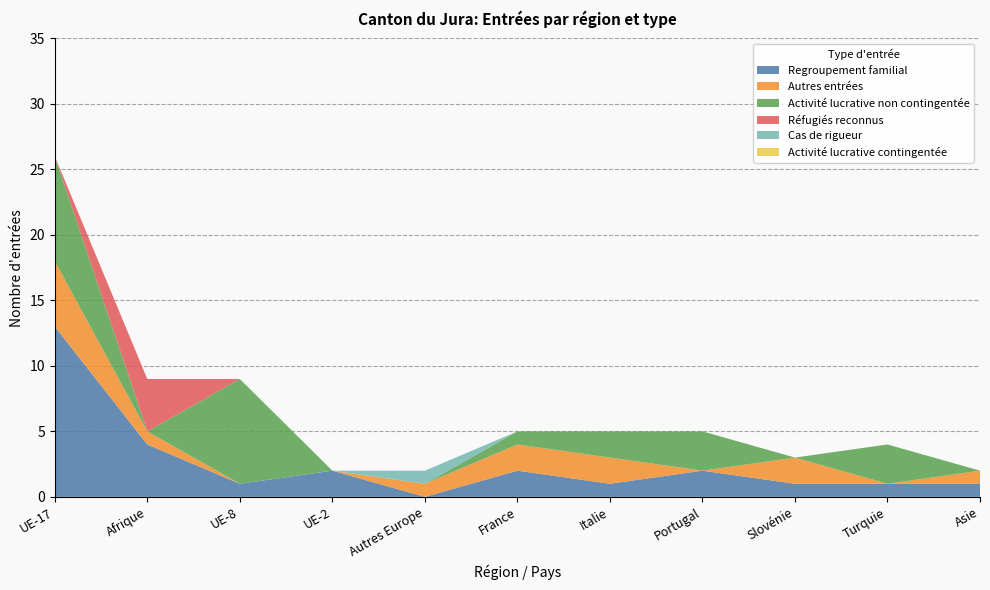

Reading left to right, extract all data points from this chart.

Regroupement familial: 13	4	1	2	0	2	1	2	1	1	1
Autres entrées: 5	1	0	0	1	2	2	0	2	0	1
Activité lucrative non contingentée: 8	0	8	0	0	1	2	3	0	3	0
Réfugiés reconnus: 0	4	0	0	0	0	0	0	0	0	0
Cas de rigueur: 0	0	0	0	1	0	0	0	0	0	0
Activité lucrative contingentée: 0	0	0	0	0	0	0	0	0	0	0